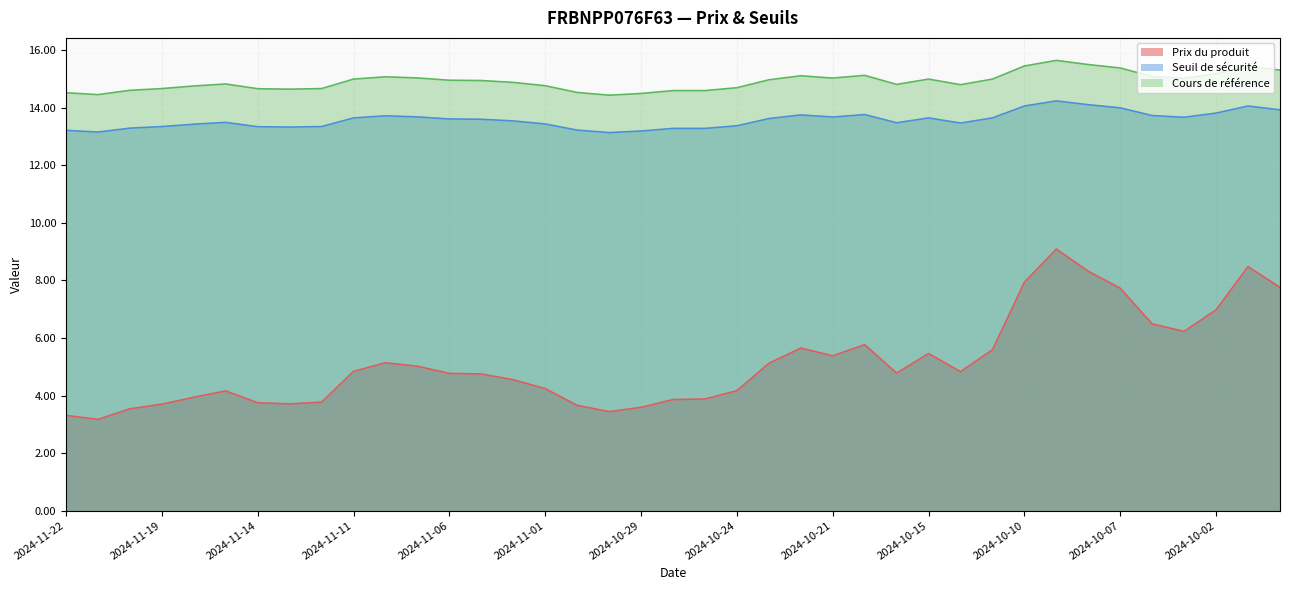

How many distinct data groups are displayed?

3